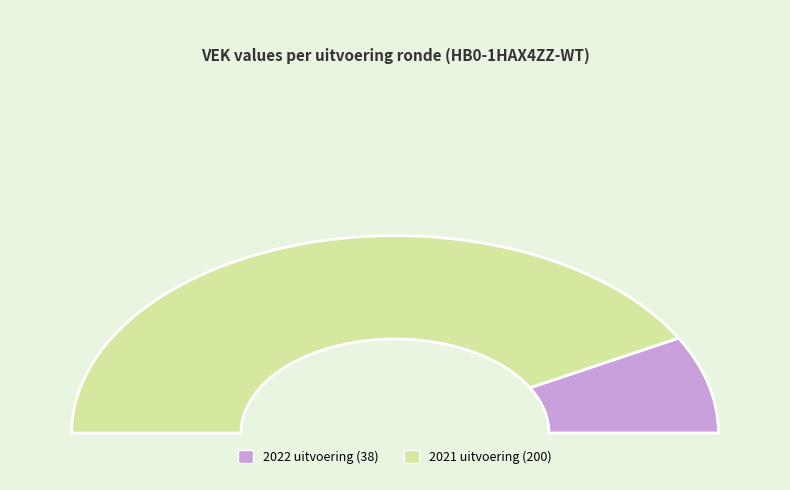

What is the change in value from 2022 uitvoering to 2021 uitvoering?

+162